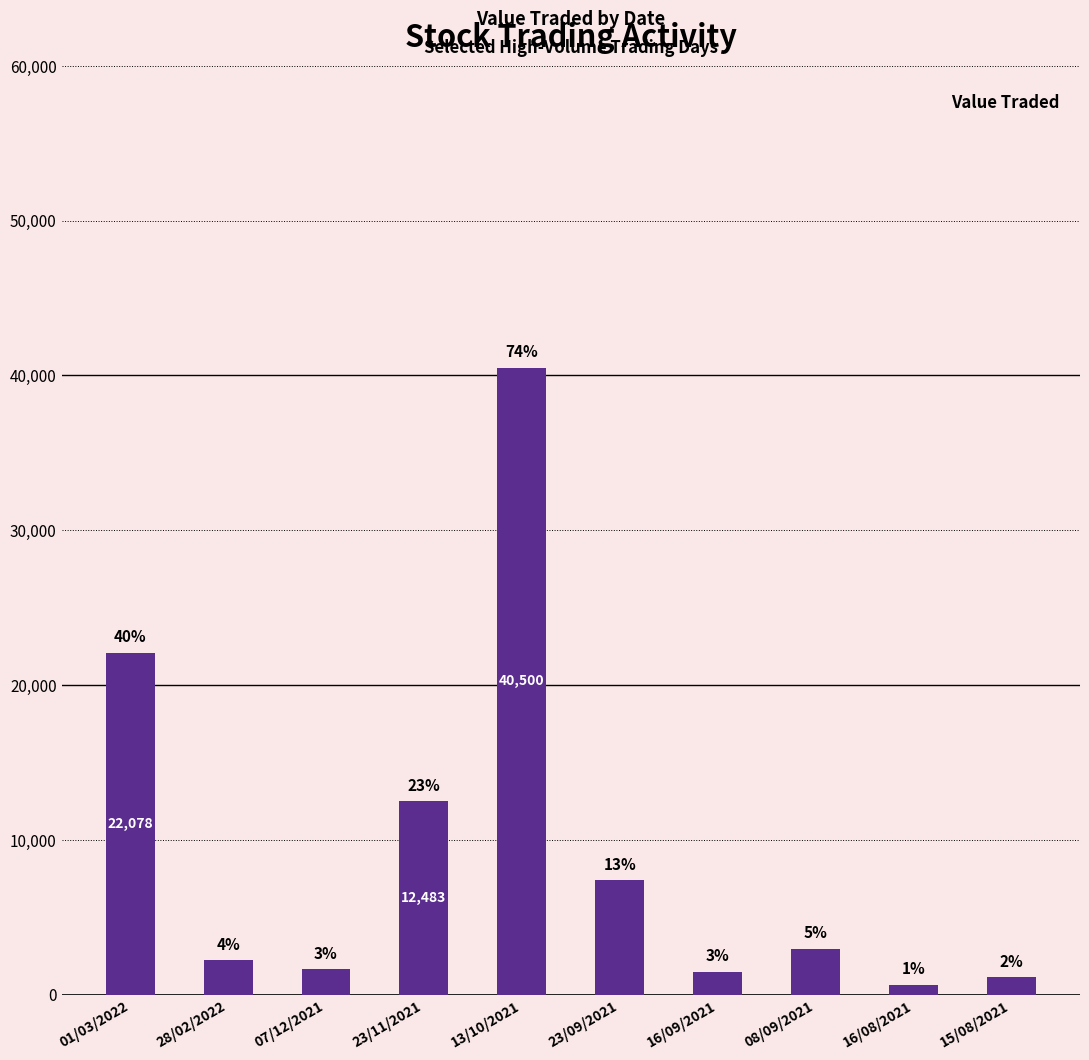

Rank the categories by value from highest to lowest.

13/10/2021, 01/03/2022, 23/11/2021, 23/09/2021, 08/09/2021, 28/02/2022, 07/12/2021, 16/09/2021, 15/08/2021, 16/08/2021